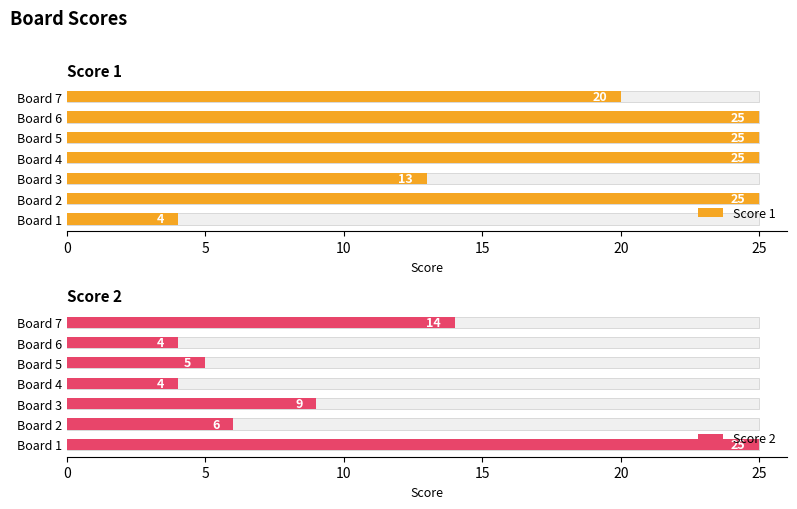

What is the value of the Score 1 bar at the 4th from the left?

25